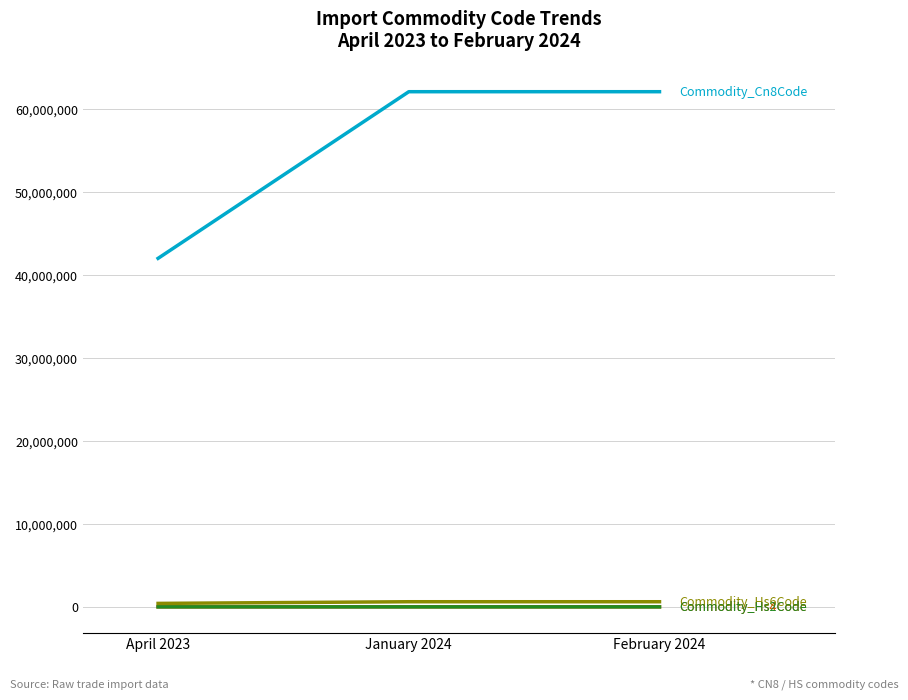

Is this an area chart (filled region under the line)?

No